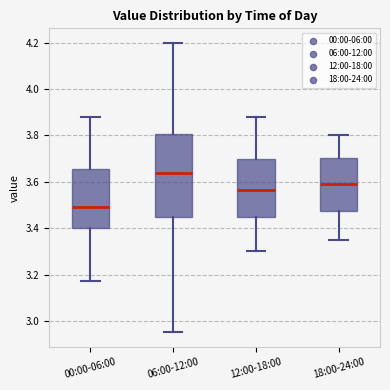

Reading left to right, read every box against the y-axis: the position of its median line, the range the box covers, and the ends of its whiskers. The values are not printed on the chart, so give them approximately, as read against the axis.

00:00-06:00: median 3.50, box 3.40 to 3.66, whiskers 3.18 to 3.88
06:00-12:00: median 3.64, box 3.46 to 3.80, whiskers 2.96 to 4.20
12:00-18:00: median 3.56, box 3.46 to 3.70, whiskers 3.30 to 3.88
18:00-24:00: median 3.60, box 3.48 to 3.70, whiskers 3.36 to 3.80